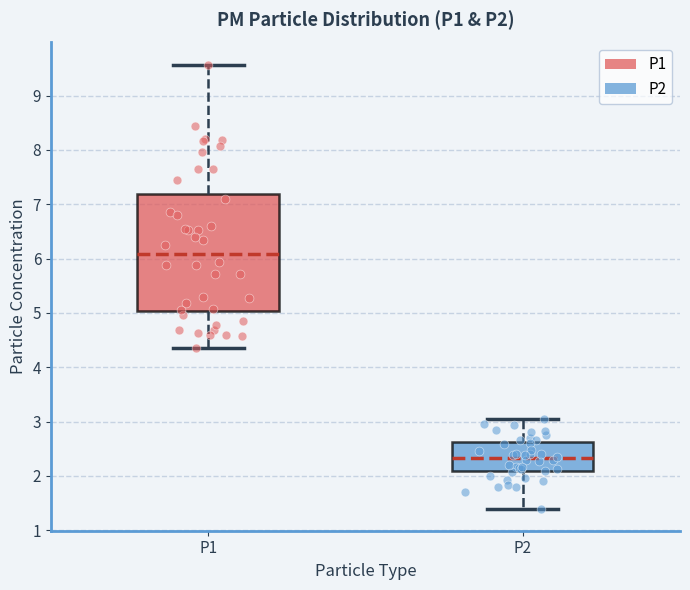

Reading left to right, read every box against the y-axis: the position of its median line, the range the box covers, and the ends of its whiskers. The values are not printed on the chart, so give them approximately, as read against the axis.

P1: median 6.1, box 5.0 to 7.2, whiskers 4.4 to 9.6
P2: median 2.3, box 2.1 to 2.6, whiskers 1.4 to 3.1